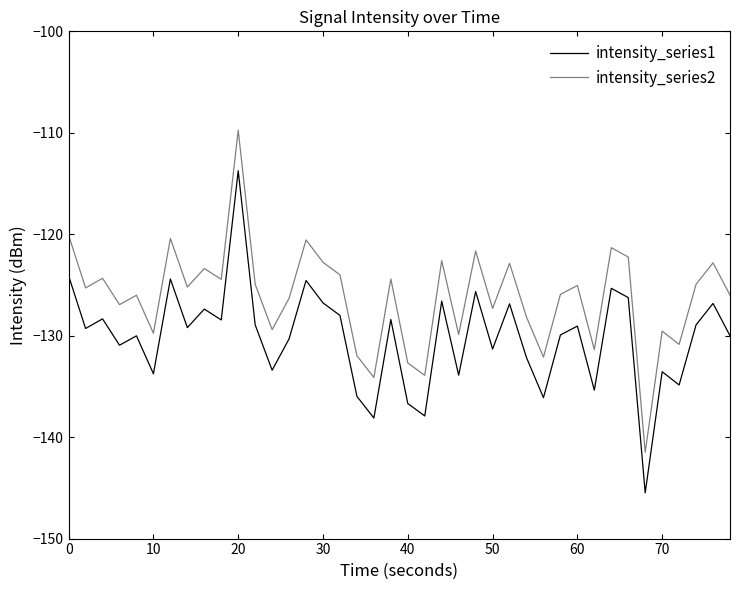

List the series in order of their overall mean, highest first.

intensity_series2, intensity_series1